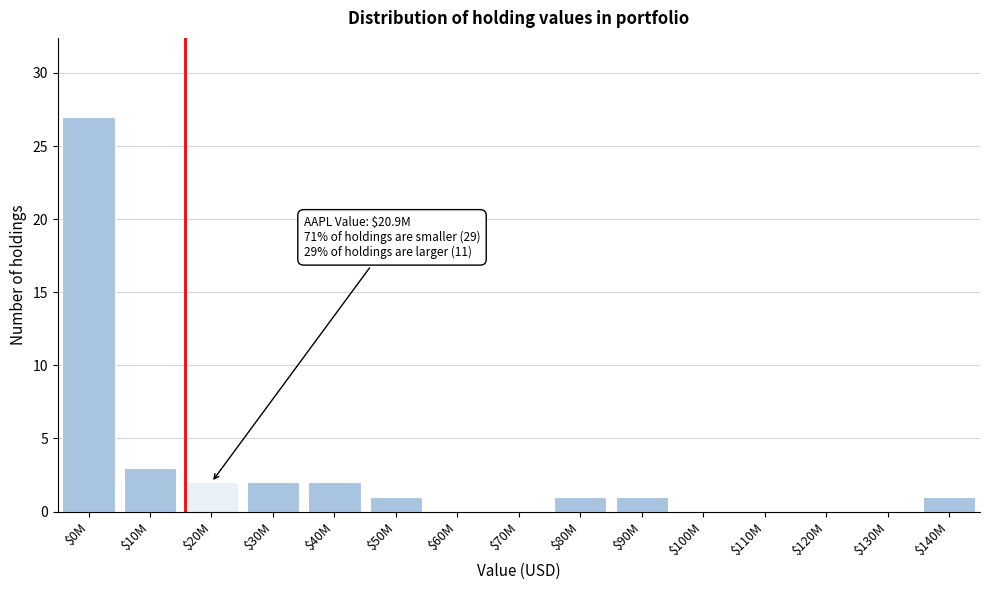

The value at $10M is 3. True or false?

True